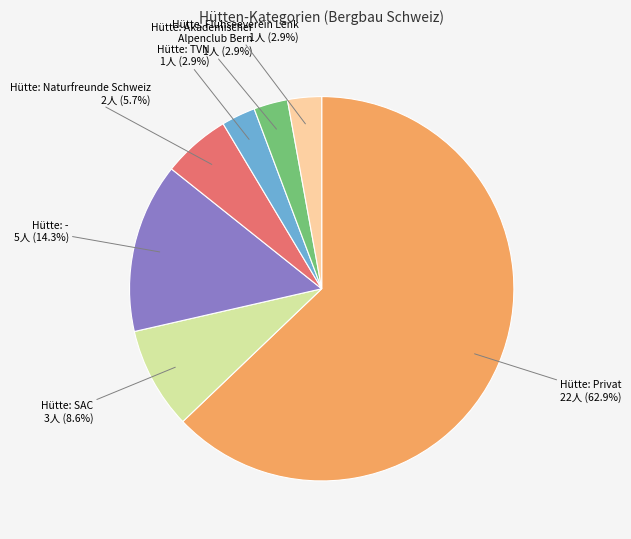

Does any single category account for the majority?

Yes